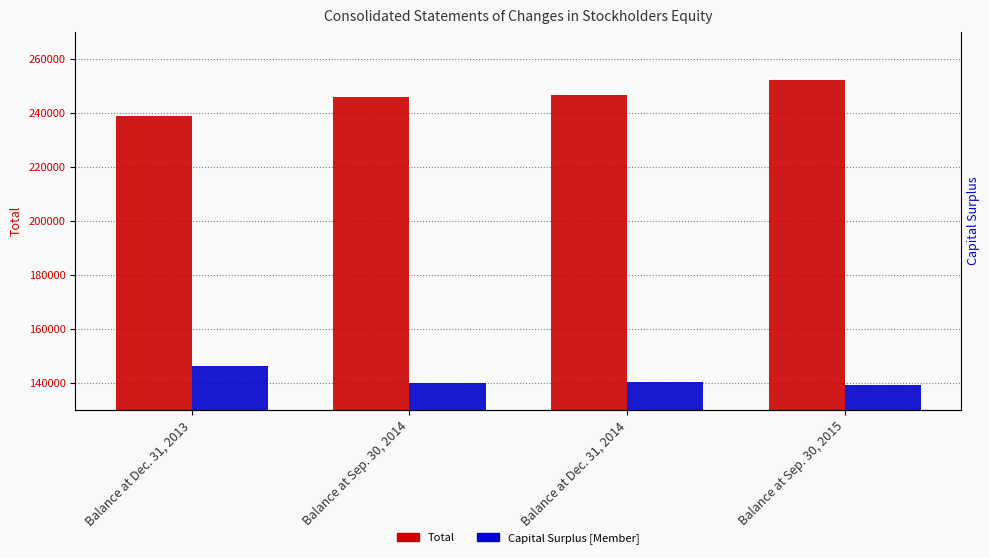

What is the spread (max minus min) of values at Balance at Sep. 30, 2014?

105919